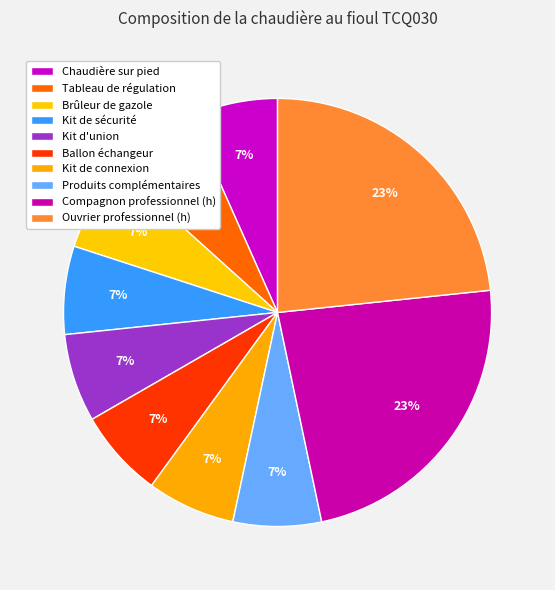

What is the smallest slice in the pie chart?

Chaudière sur pied